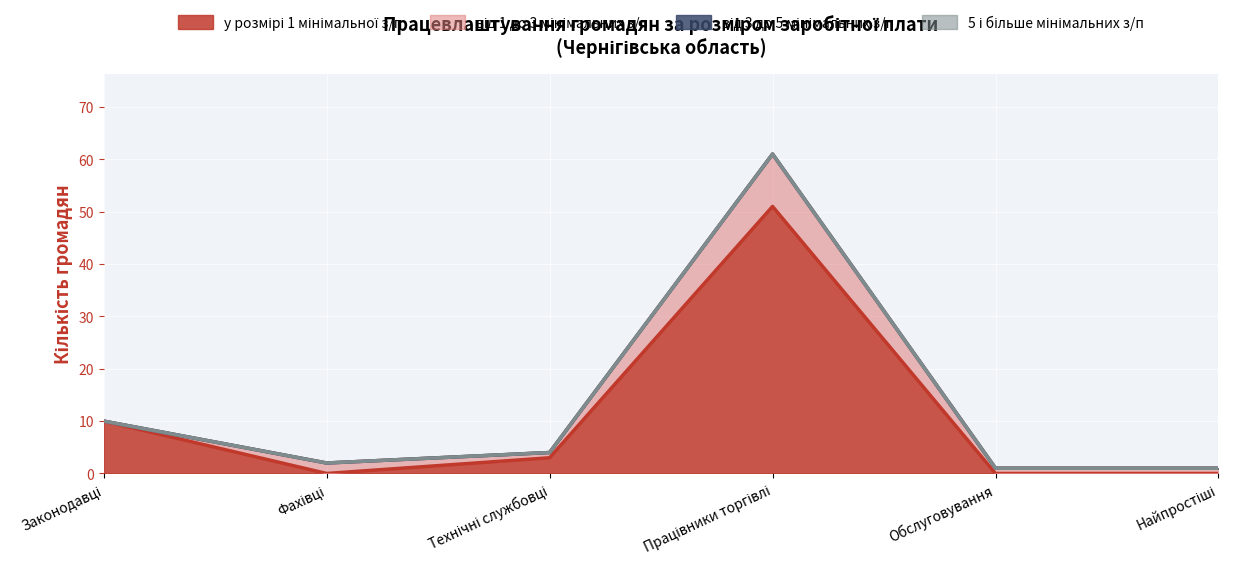

At Законодавці, list the series in order from smallest to largest.

від 1 до 3 мінімальних з/п, від 3 до 5 мінімальних з/п, 5 і більше мінімальних з/п, у розмірі 1 мінімальної з/п